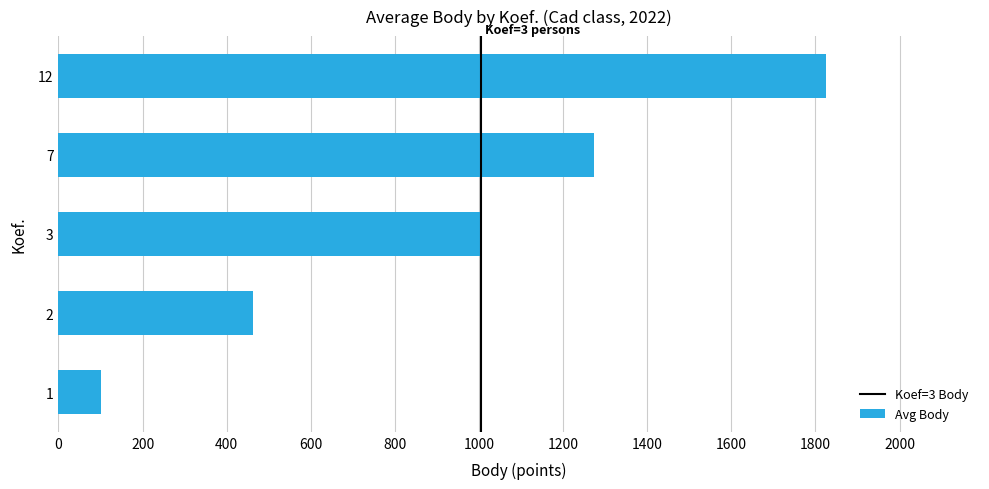

Is it true that the value at 3 is 435?

False